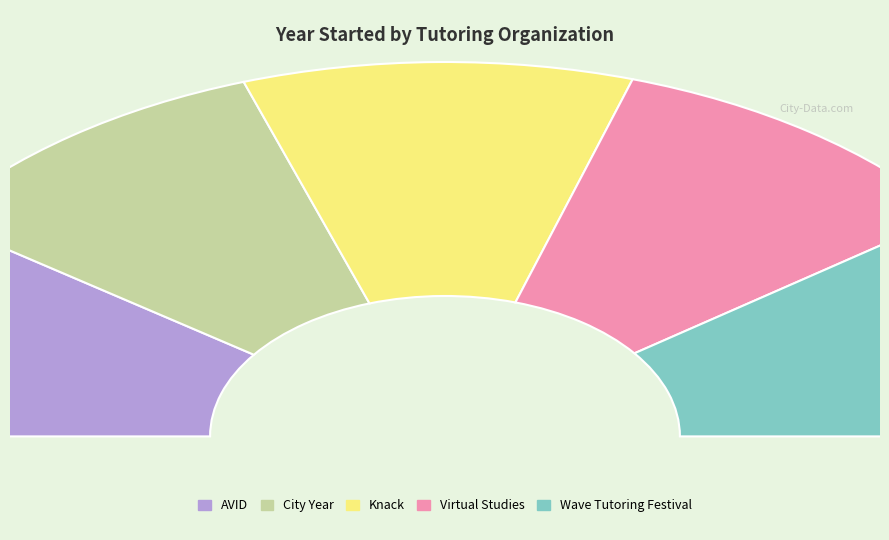

Does Wave Tutoring Festival account for over 50% of the chart?

No